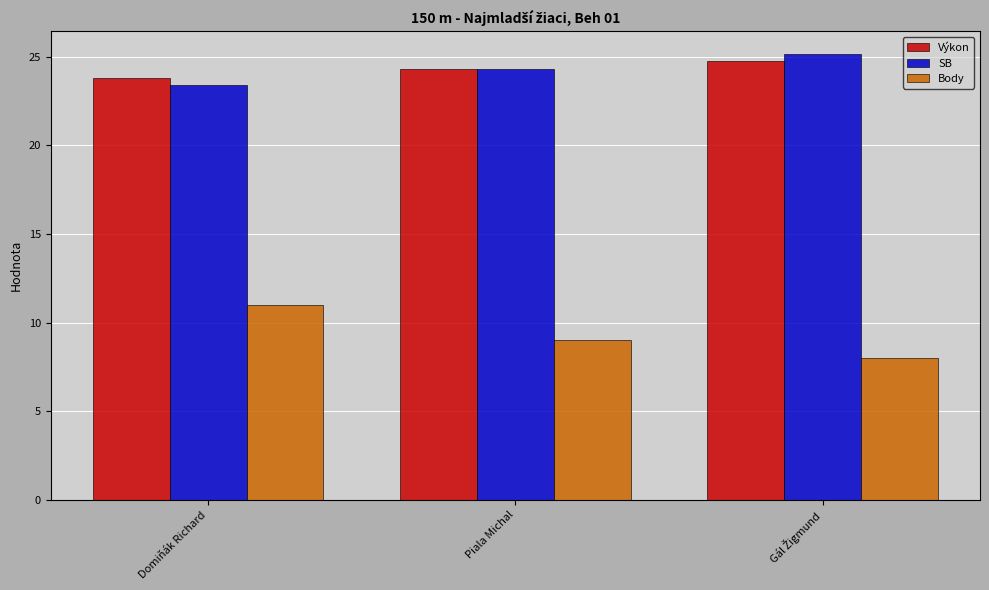

Reading right to left, transcribe all the data shown in this chart.

Výkon: 24.8	24.3	23.8
SB: 25.2	24.3	23.4
Body: 8.0	9.0	11.0